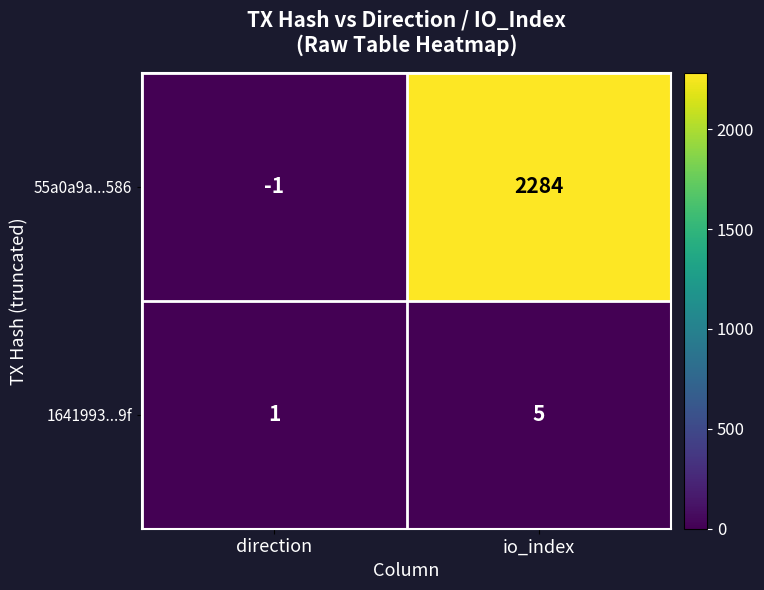

Where is 1641993...9f nearest to the value 3?

direction